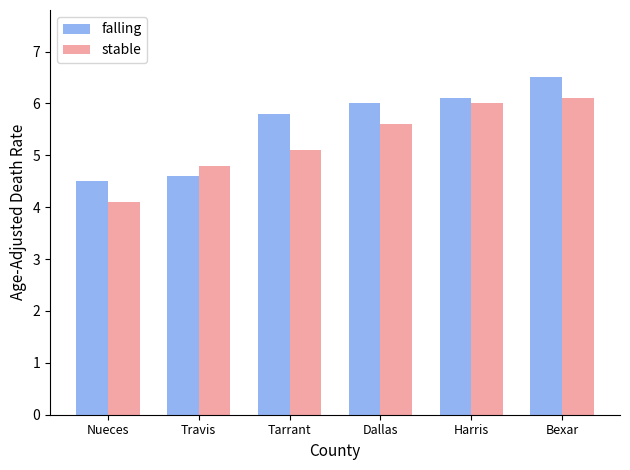

Rank the series at Bexar from highest to lowest value.

falling, stable